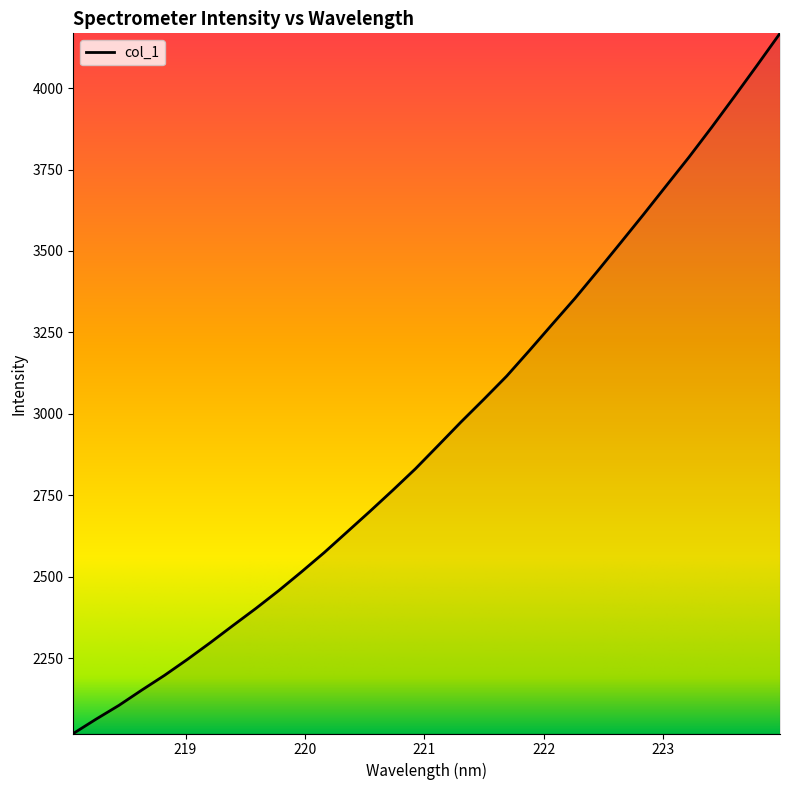

What is the maximum value shown in the chart?

4168.0